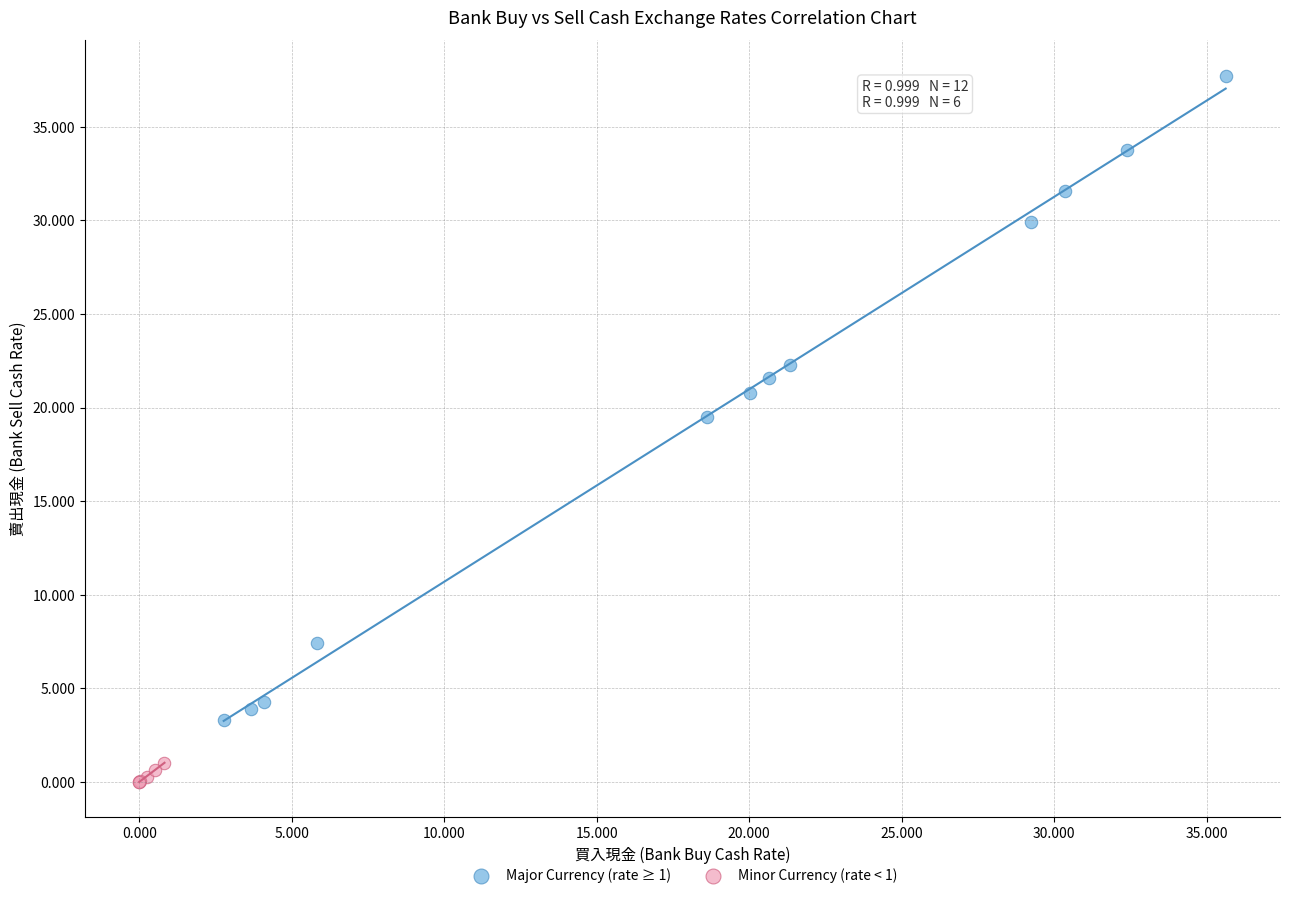

Which series has the widest spread of Y values?

Major Currency (rate ≥ 1)